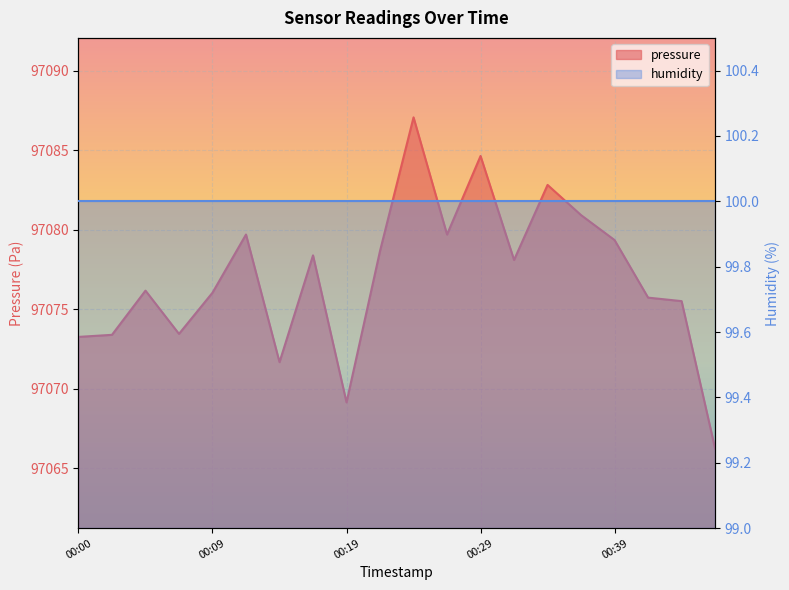

Reading left to right, extract all data points from this chart.

97073.2	97073.4	97076.2	97073.4	97076.0	97079.7	97071.7	97078.4	97069.1	97078.7	97087.1	97079.7	97084.6	97078.1	97082.8	97080.9	97079.3	97075.7	97075.5	97066.2